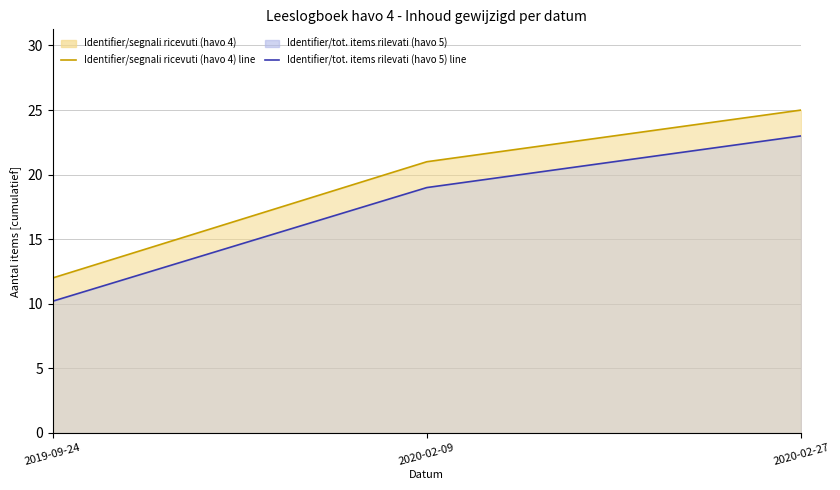

What is the difference between the highest and lowest values at 2020-02-27?

2.0